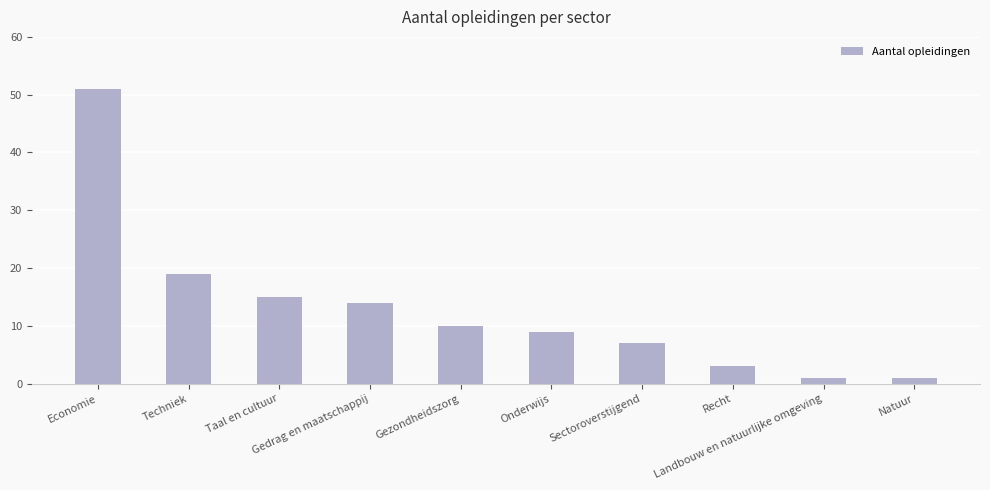

What position from the right is Sectoroverstijgend?

4